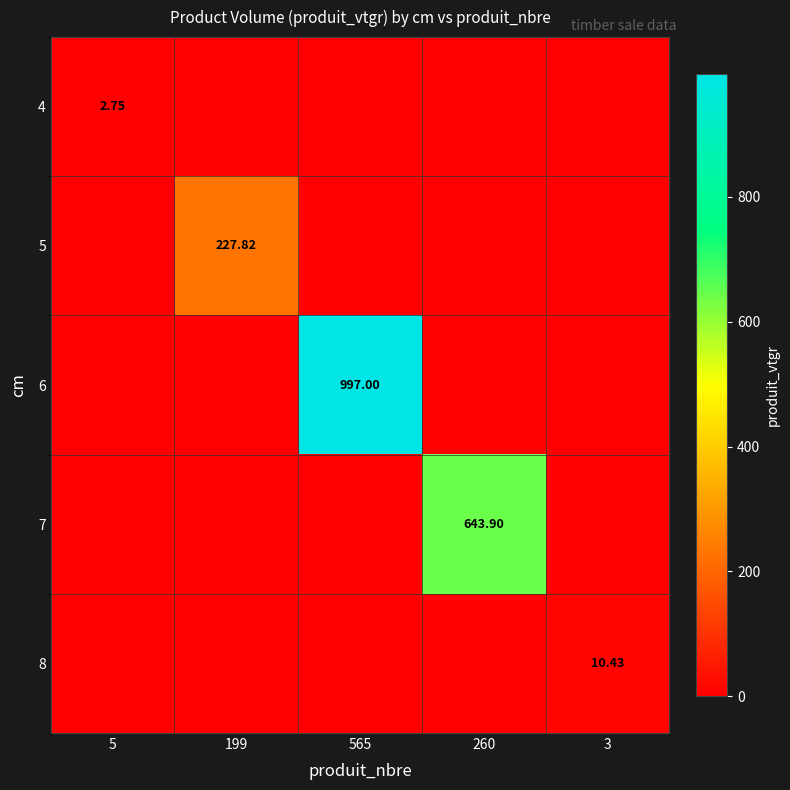

What is the maximum value for 6?

997.0